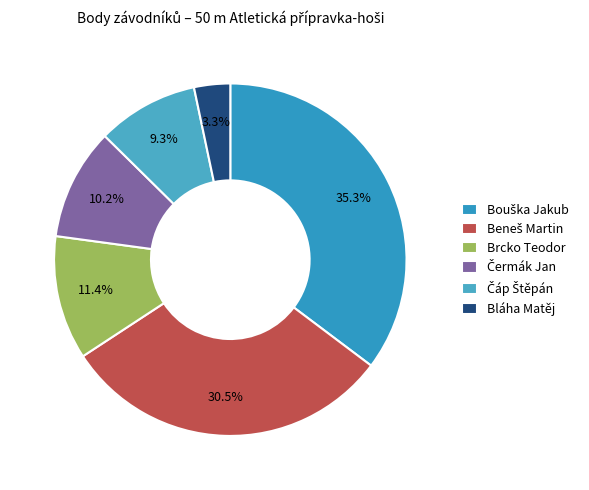

Is it true that Čáp Štěpán is 9% of the pie?

True